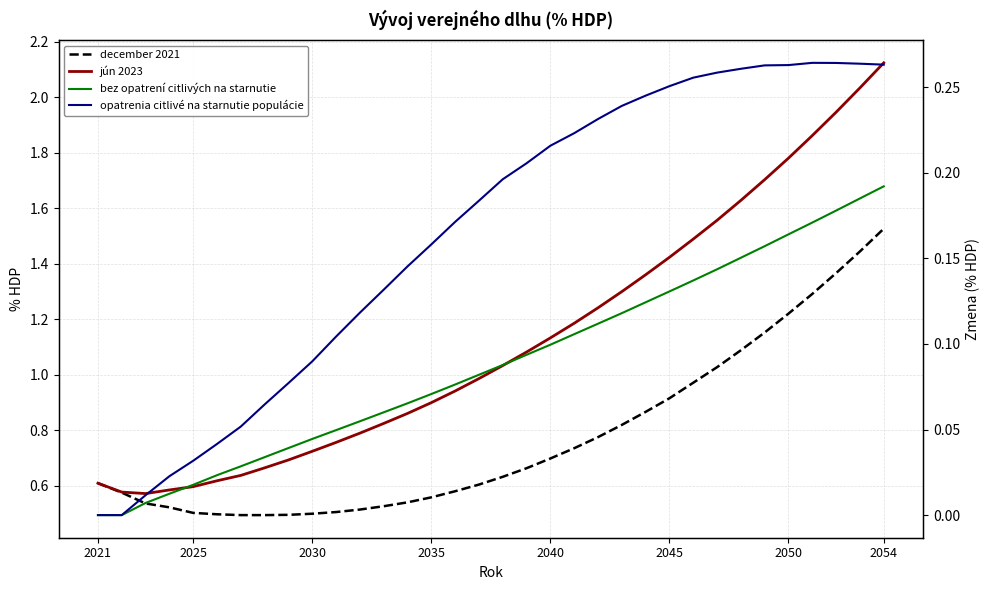

Which series has the widest spread of values?

jún 2023